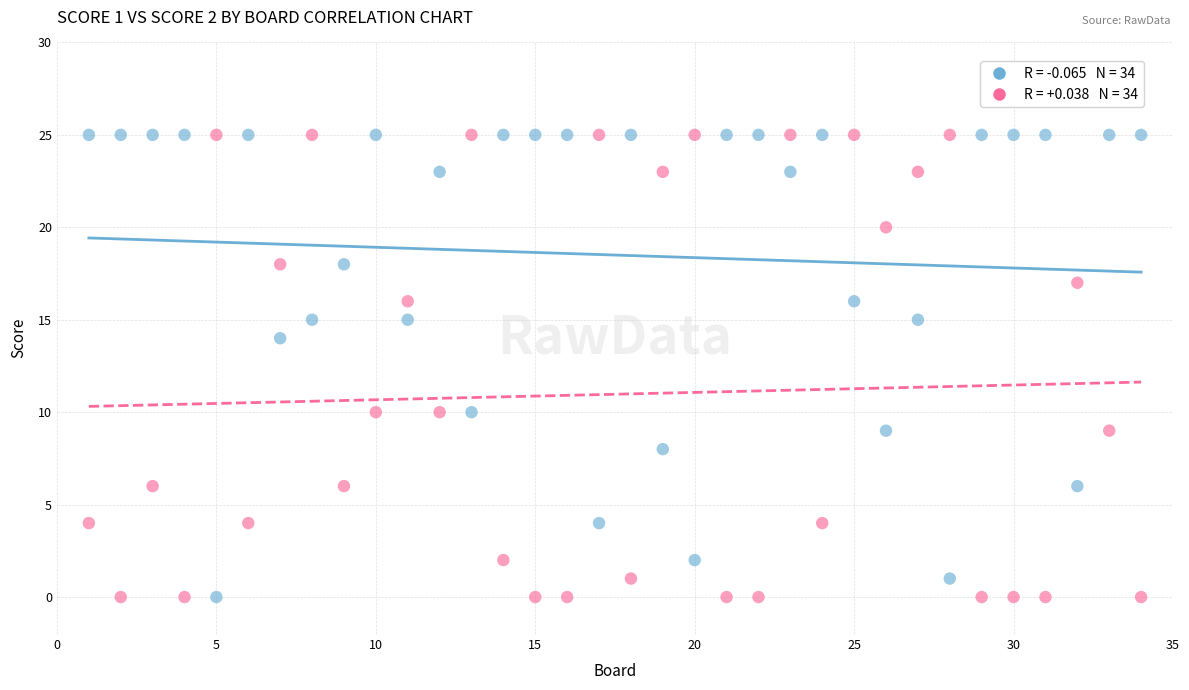

Across all data points, what is the range of X values (max minus min)?

33